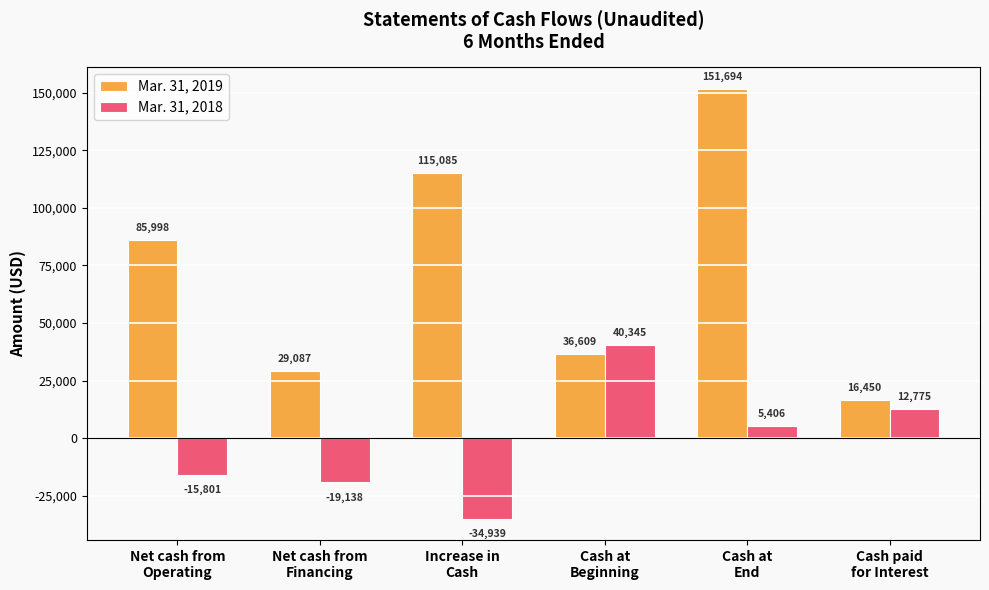

What are all the series names shown in the legend?

Mar. 31, 2019, Mar. 31, 2018